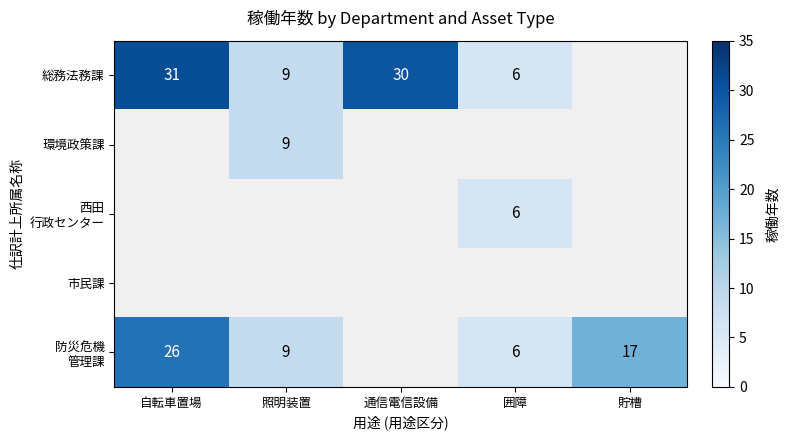

Which label corresponds to the largest value in the chart?

自転車置場